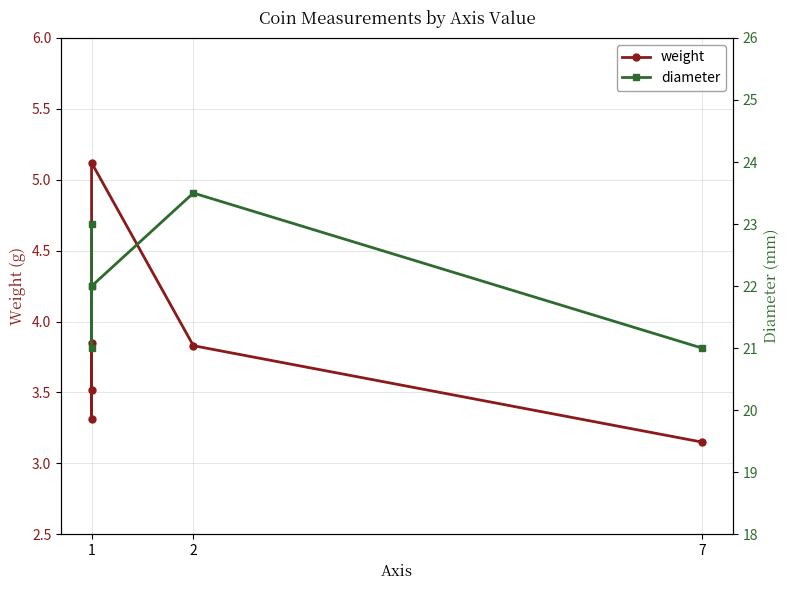

What is the average value of the diameter series?

22.1